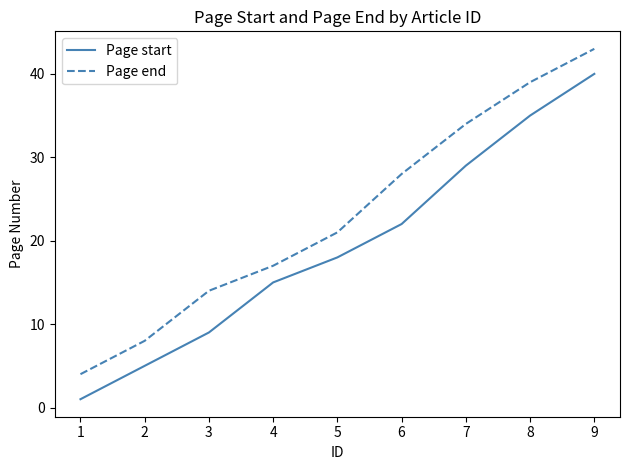

True or false: Page end and Page start intersect in this chart.

False